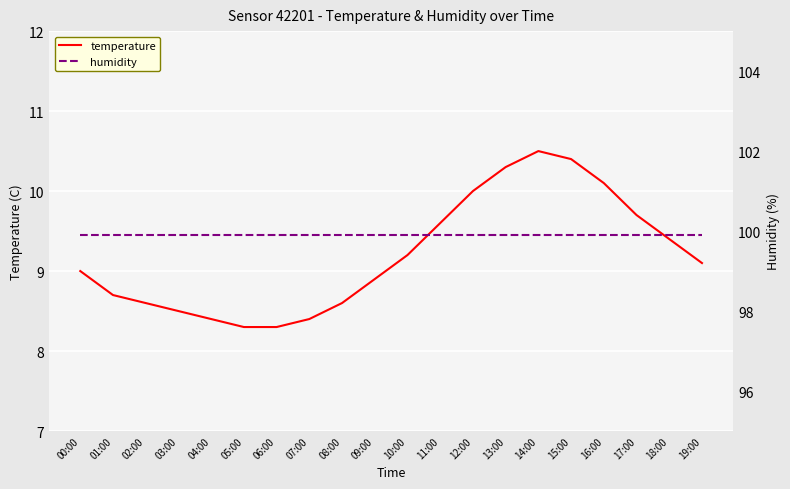

What is the difference between the maximum and second lowest values in the temperature series?

2.2